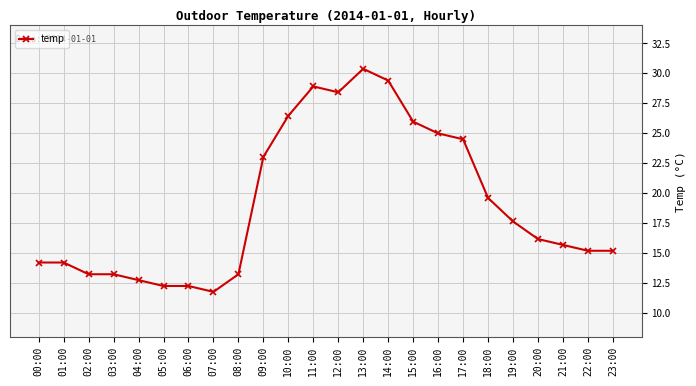

True or false: there are more than 1 points higher than both neighbors.

True